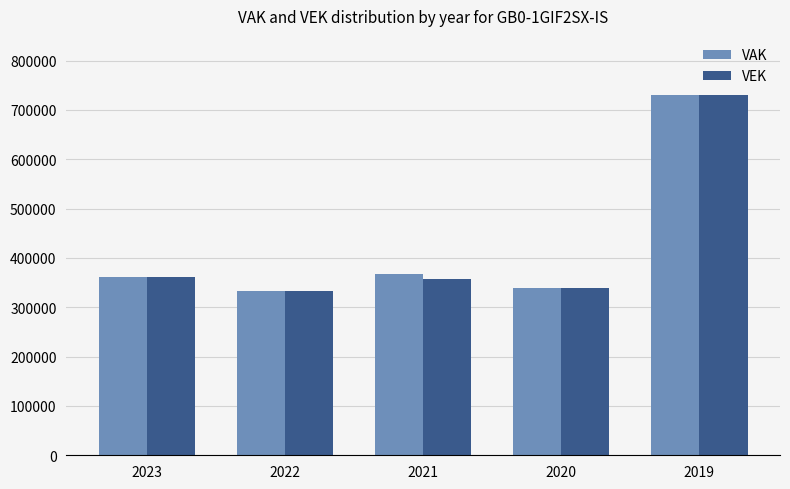

What is the highest value of the VAK series?

730312